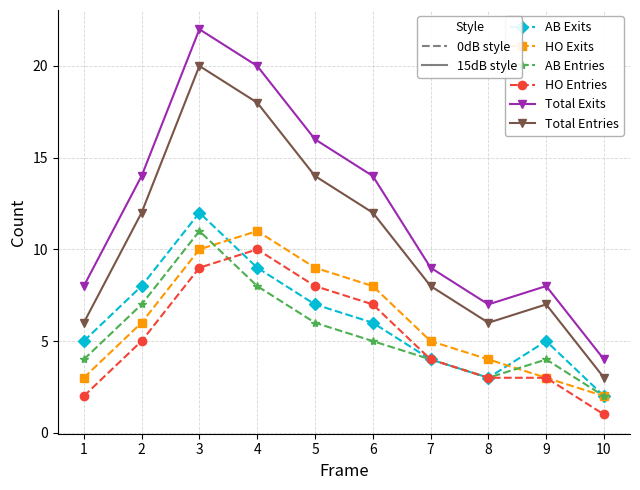

At which category is the sum across all series the highest?

3